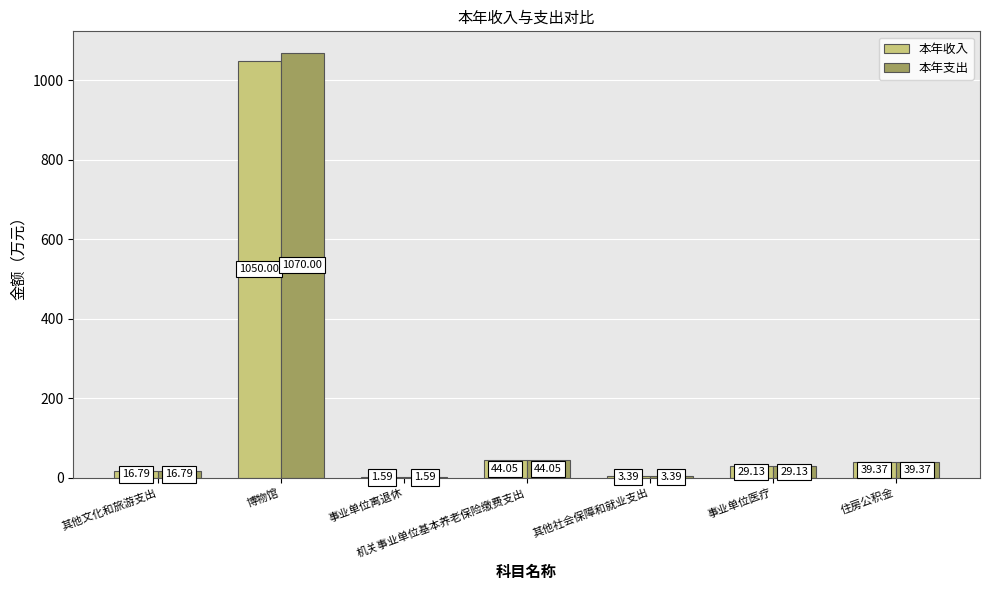

Between 博物馆 and 住房公积金, which series saw the biggest shift?

本年支出